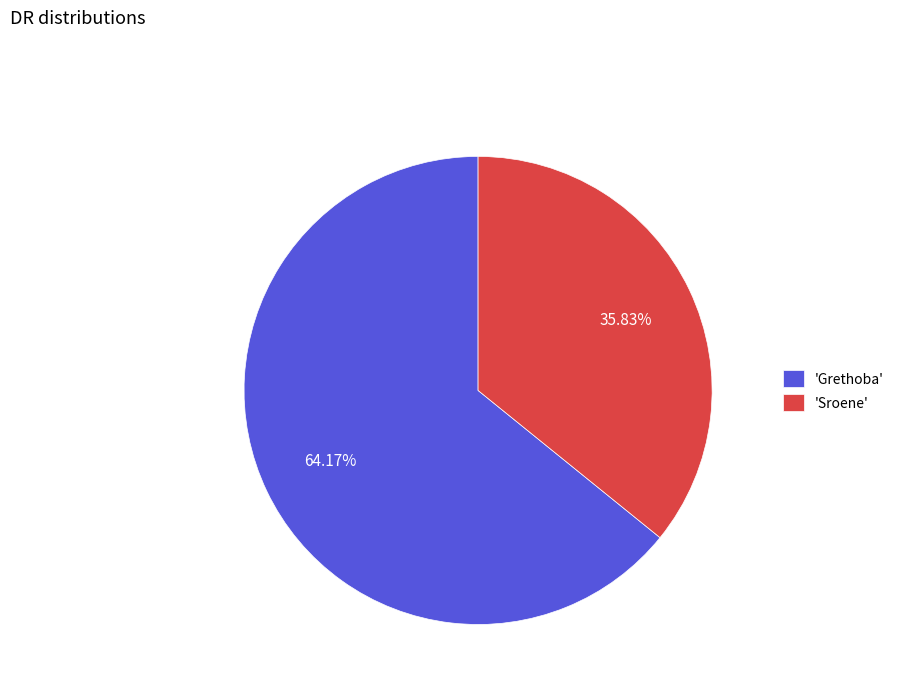

Does 'Grethoba' represent more than half of the total?

Yes